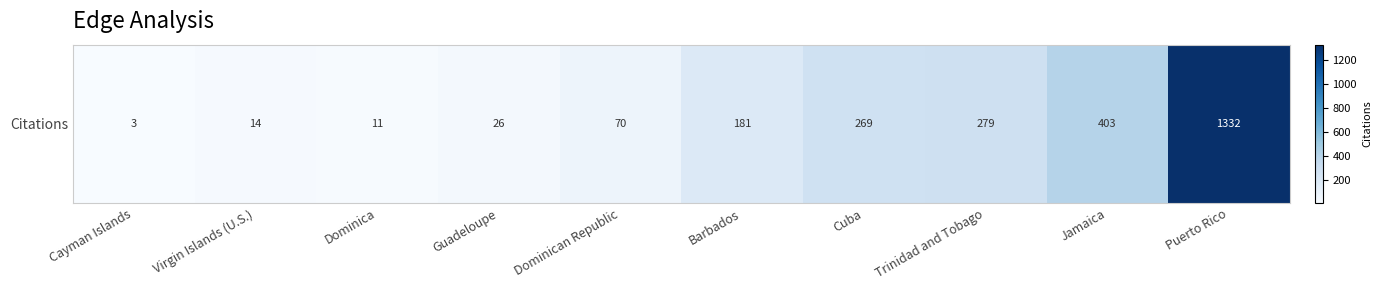

How many categories are shown in the chart?

10